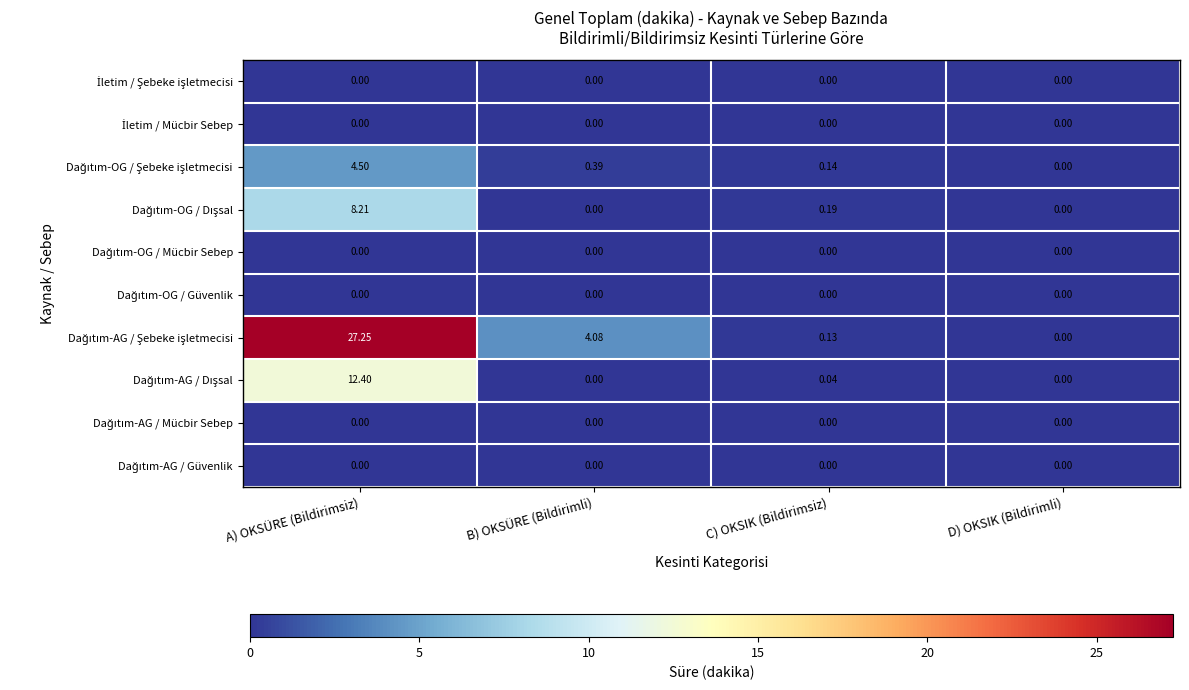

At which category is the sum across all series the highest?

A) OKSÜRE (Bildirimsiz)